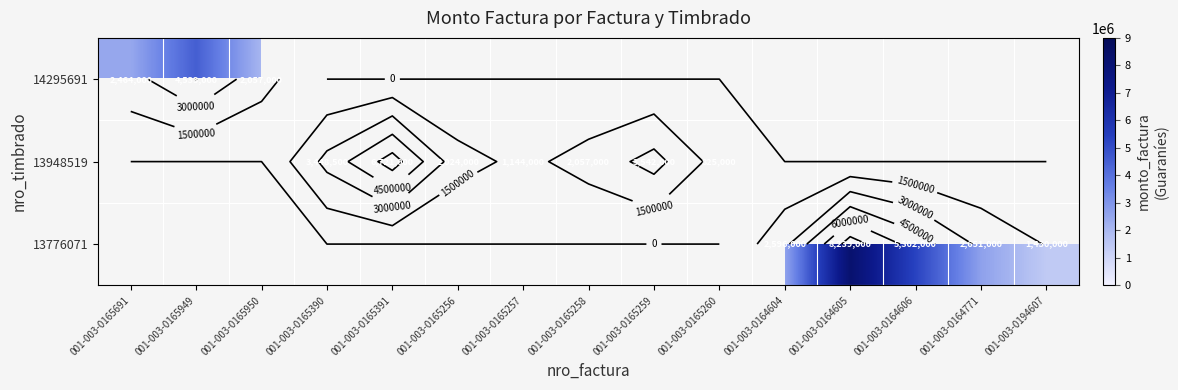

The 13948519 series shows 1199923.2 at 001-003-0165260. True or false?

False